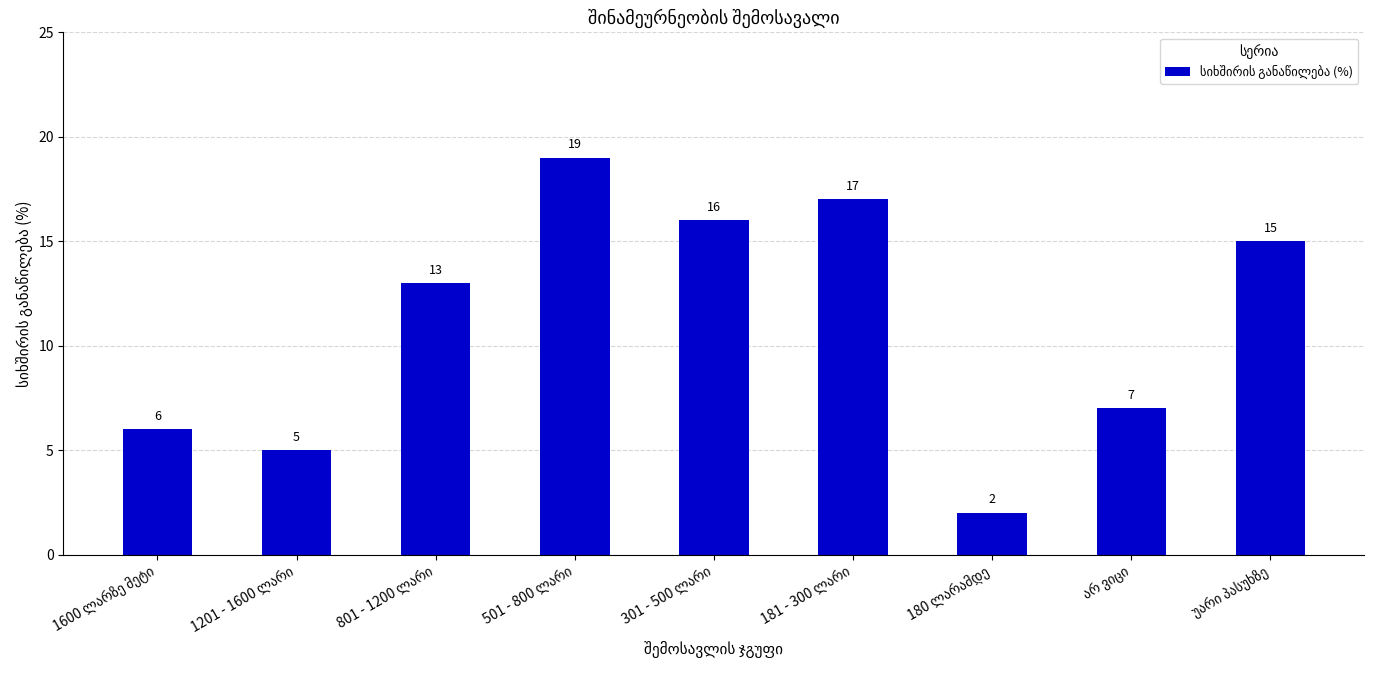

What is the value of the 3rd bar from the left?

13